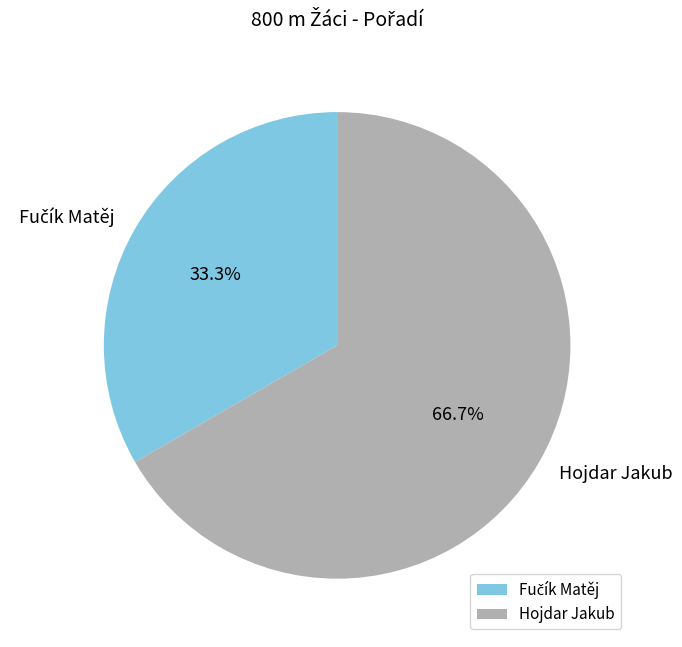

What is the largest slice in the pie chart?

Hojdar Jakub